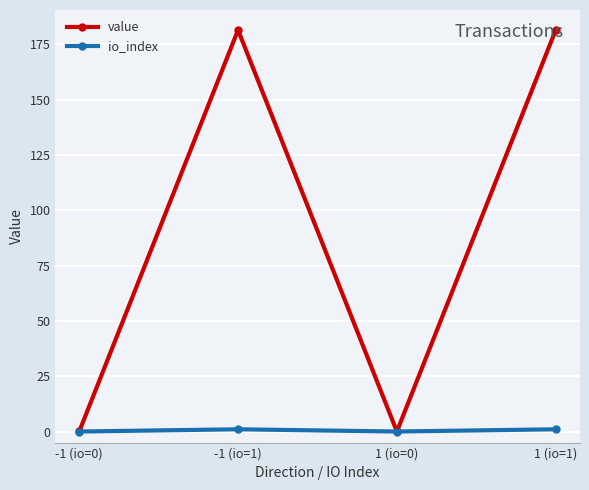

How many values in the value series exceed 181?

2